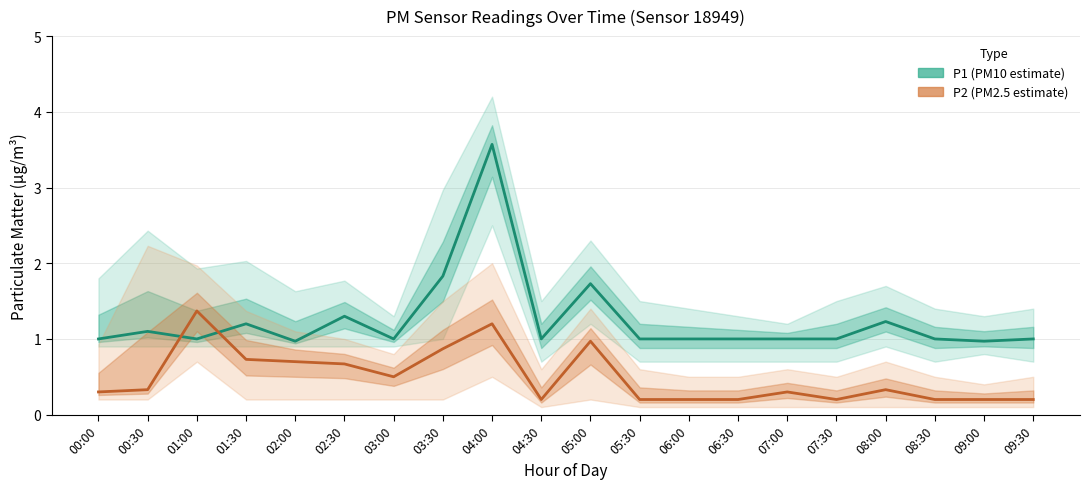

What is the greatest value displayed?

3.6